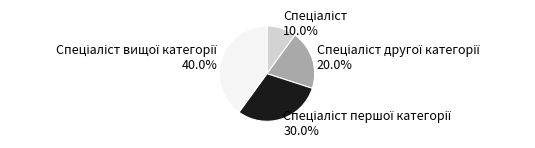

Is there a majority slice in this chart?

No